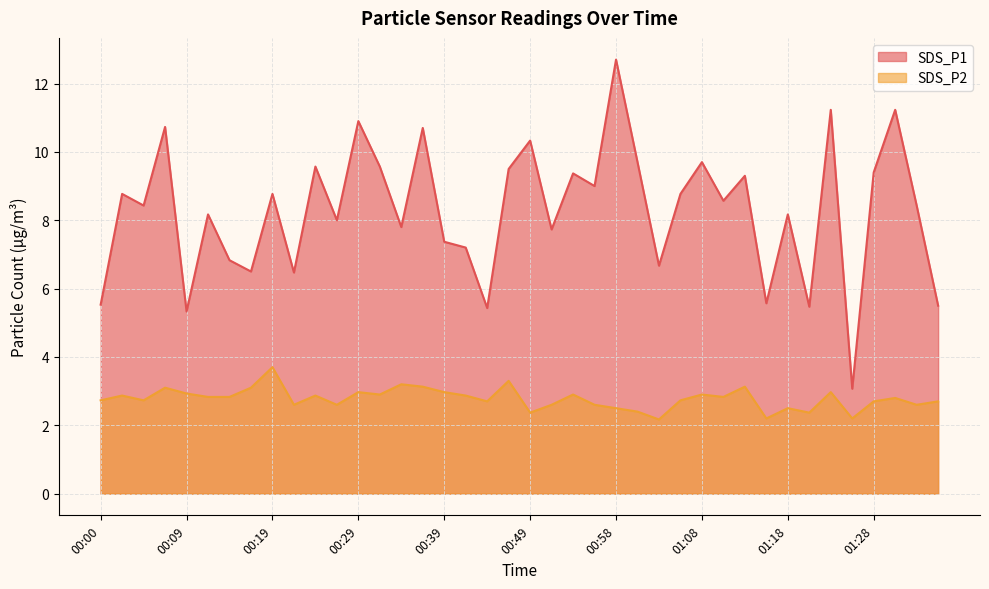

What is the difference between the maximum and minimum values in the SDS_P2 series?

1.5